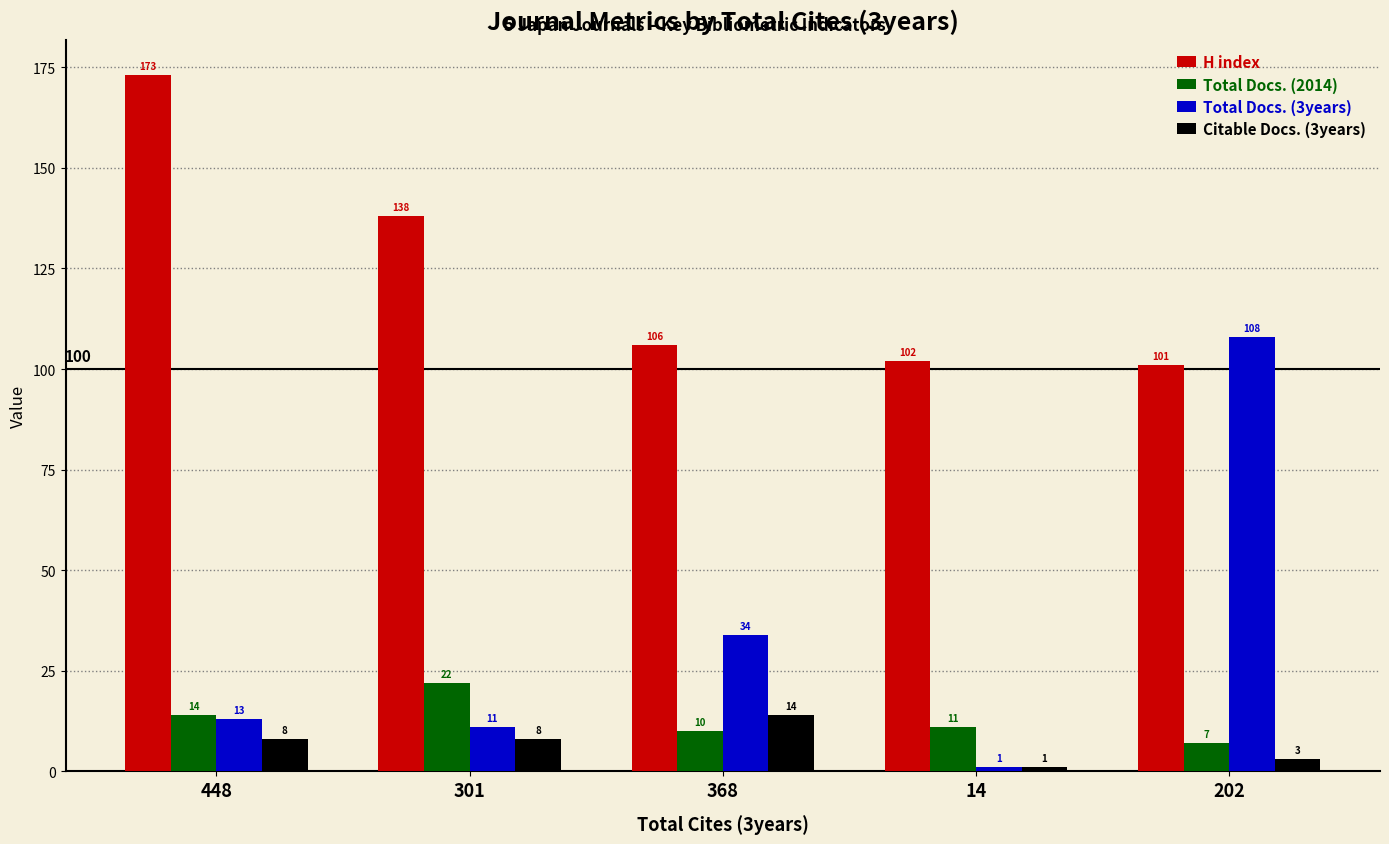

What is the total value across all series at 448?

208